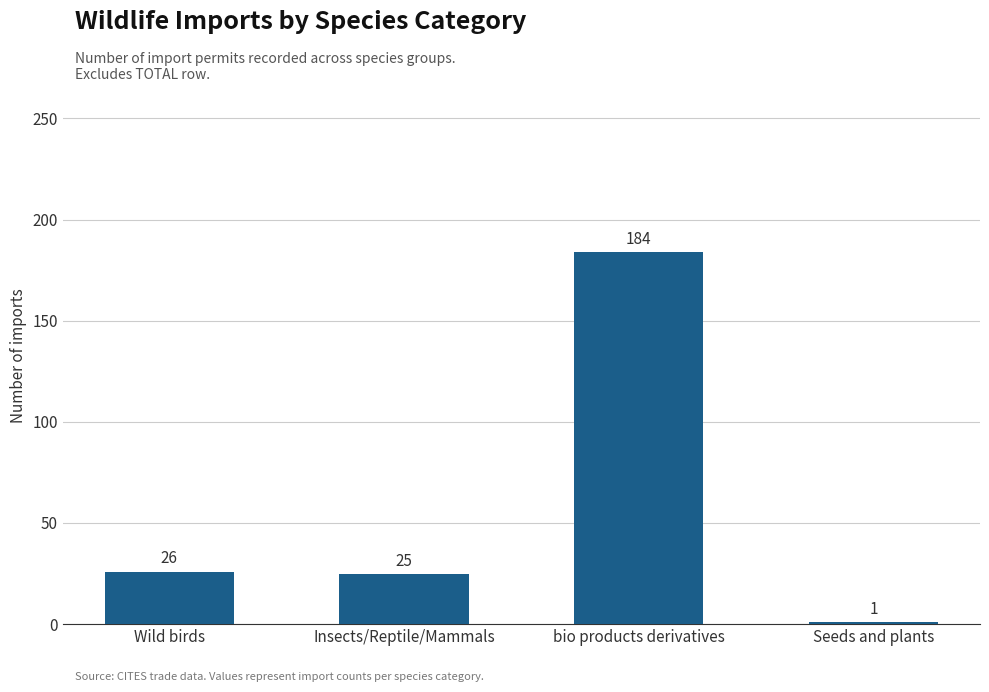

How many values are below 26?

2